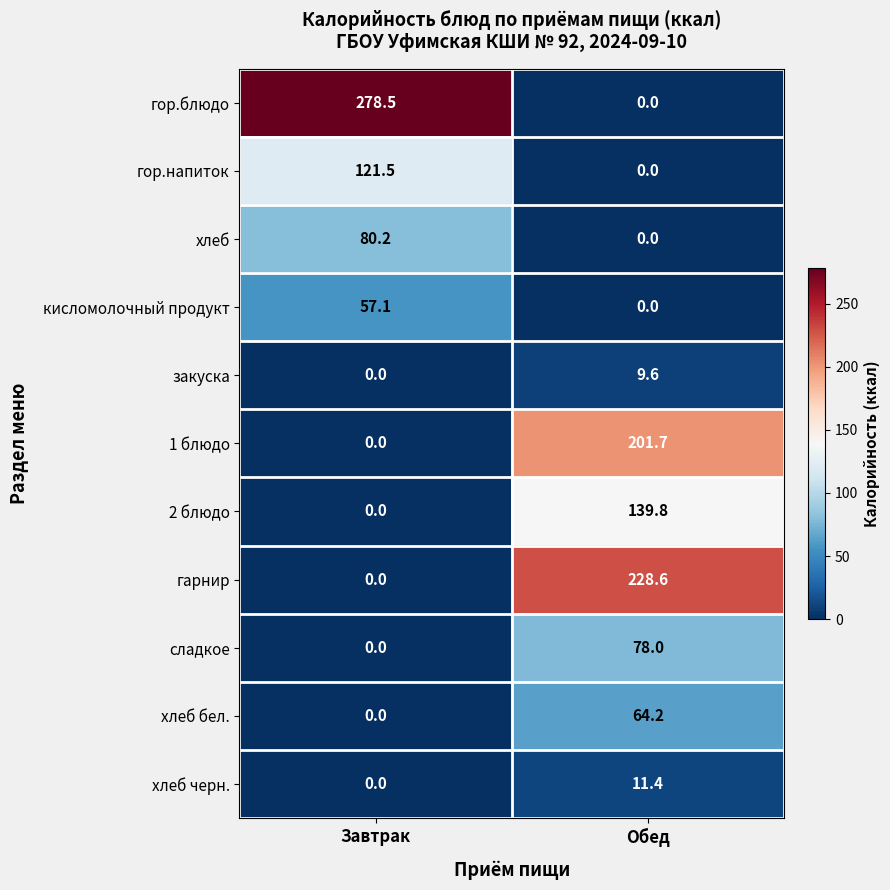

At which category is the sum across all series the highest?

Обед